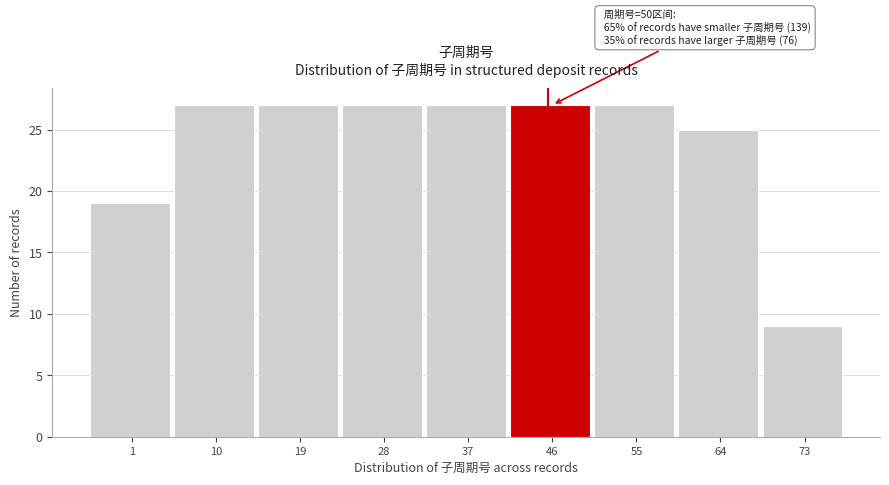

Reading left to right, extract all data points from this chart.

1=19	10=27	19=27	28=27	37=27	46=27	55=27	64=25	73=9